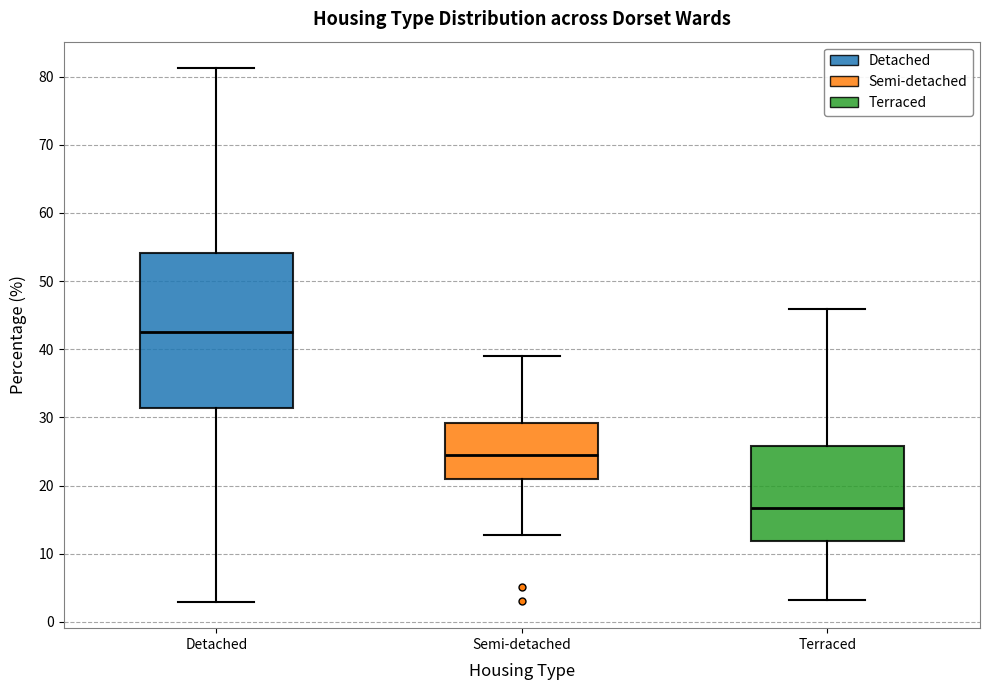

Which box is the tallest, from its lower edge to its upper edge?

Detached